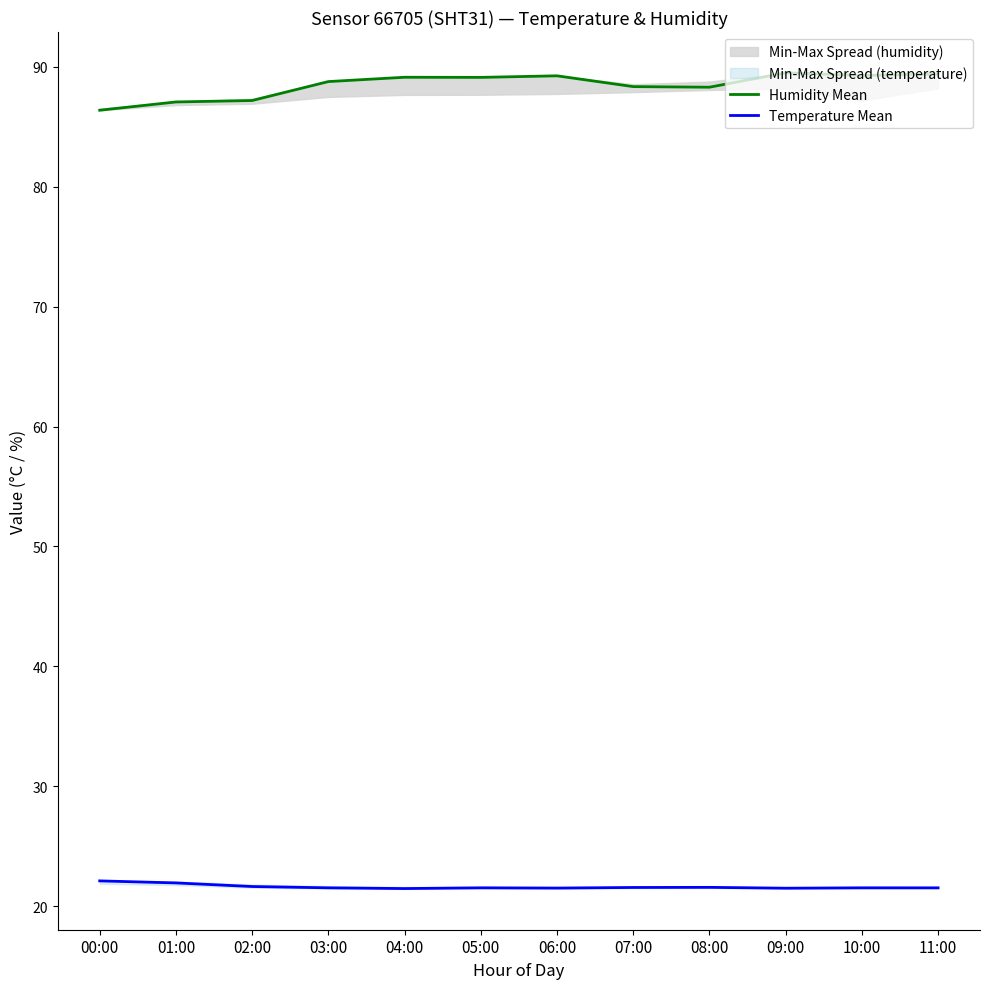

List the series in order of their overall mean, highest first.

Humidity Mean, Temperature Mean